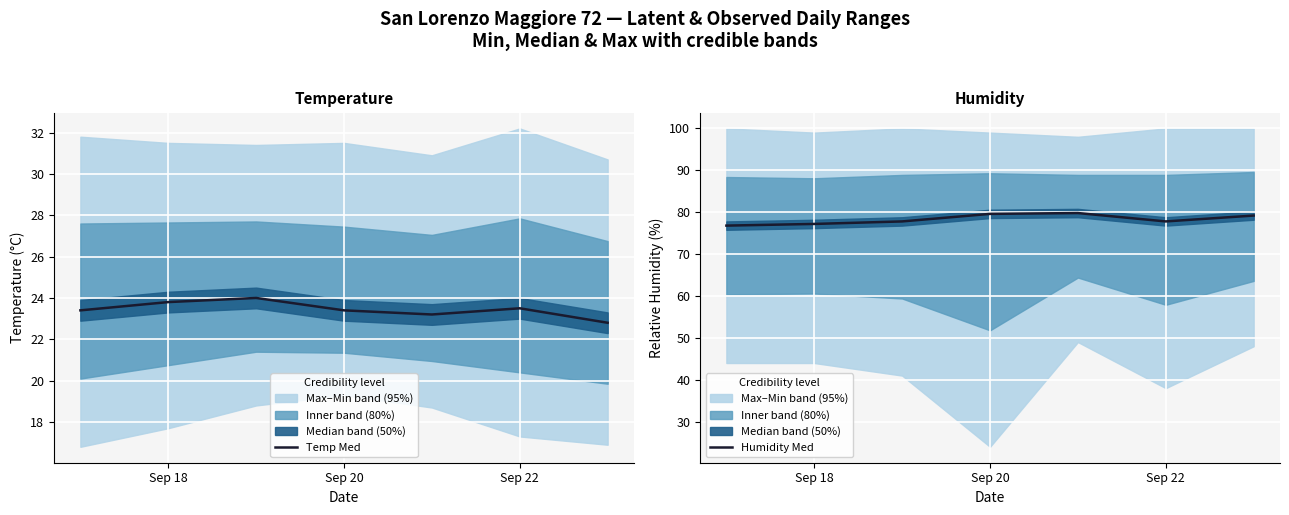

Which series has the widest spread of values?

Humidity Med